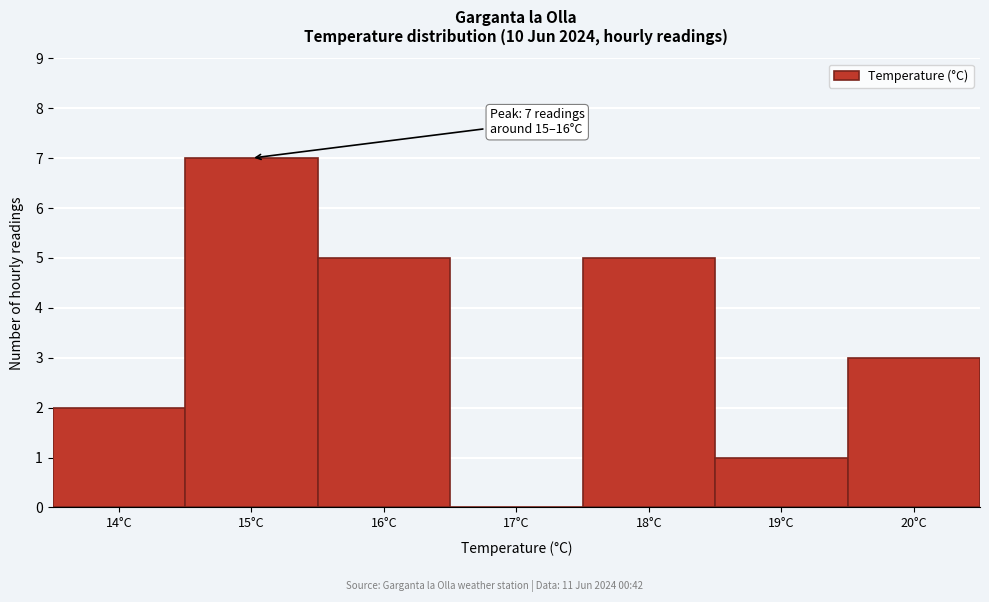

What is the change in value from 17°C to 20°C?

+3